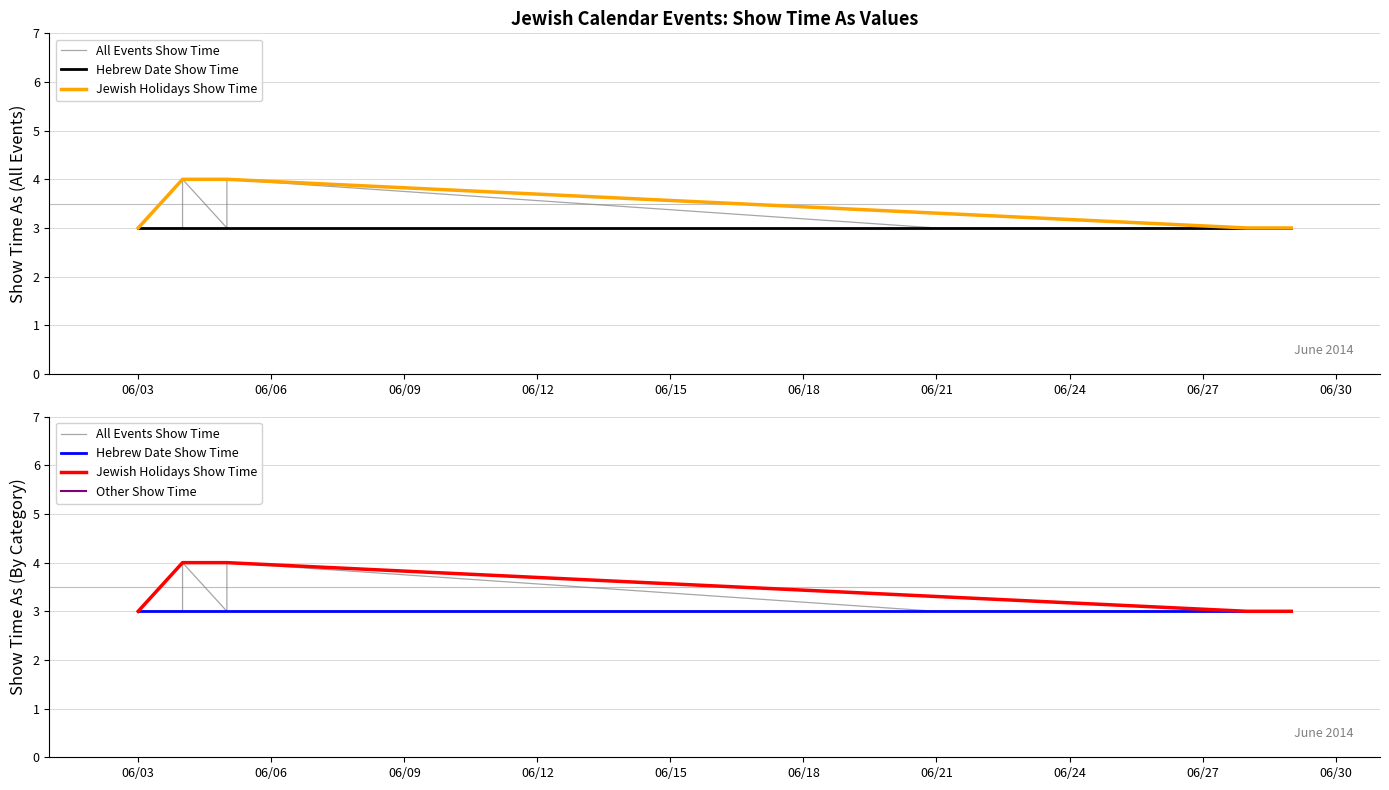

True or false: the data shows 3 at 06/03.

True